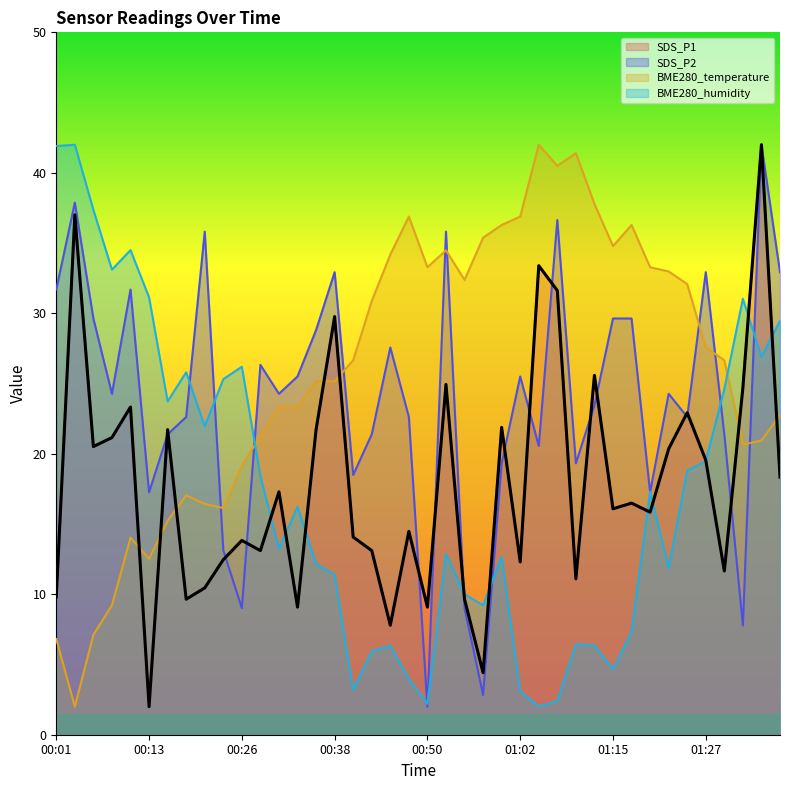

What are all the series names shown in the legend?

SDS_P1, SDS_P2, BME280_temperature, BME280_humidity